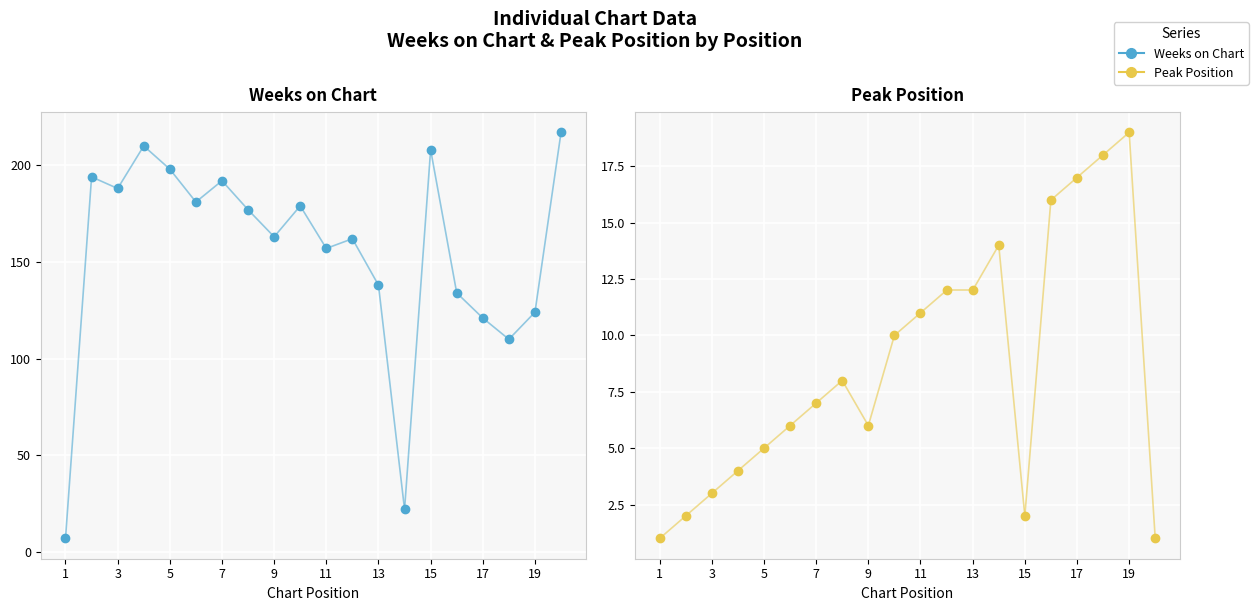

True or false: Weeks on Chart and Peak Position intersect in this chart.

False